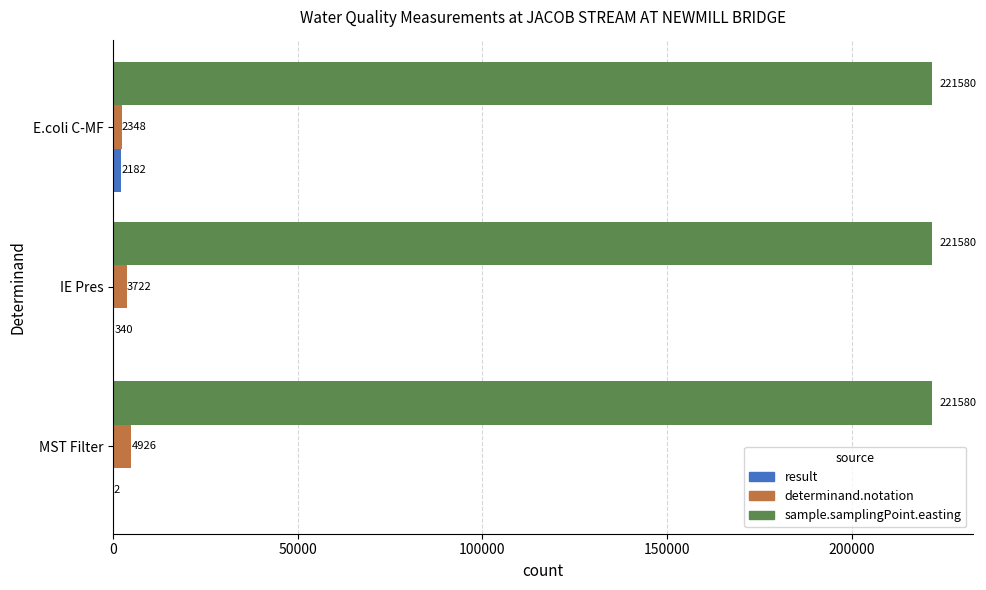

What is the total value across all series at IE Pres?

225642